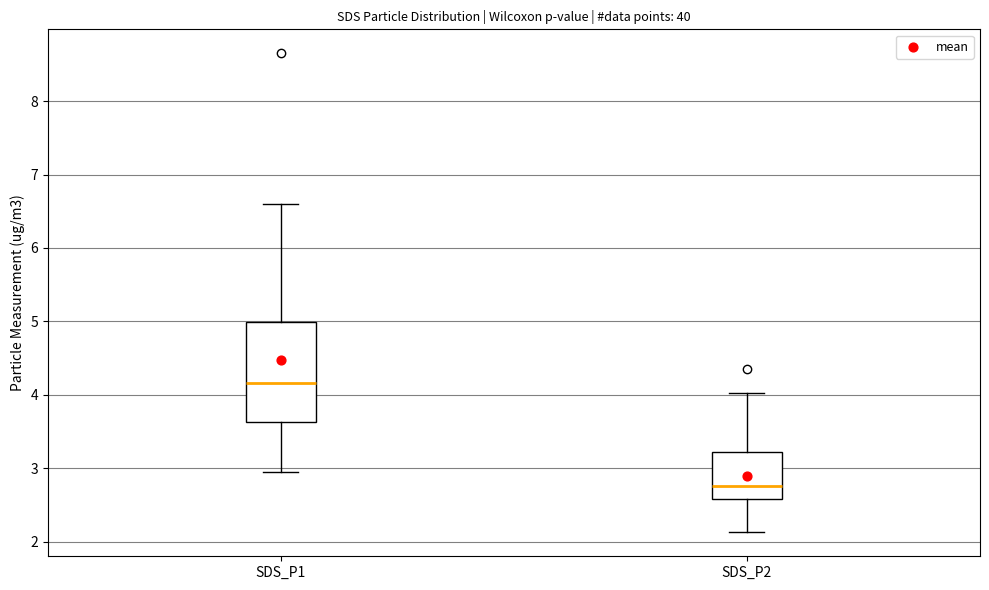

Which box's median line is the highest?

SDS_P1